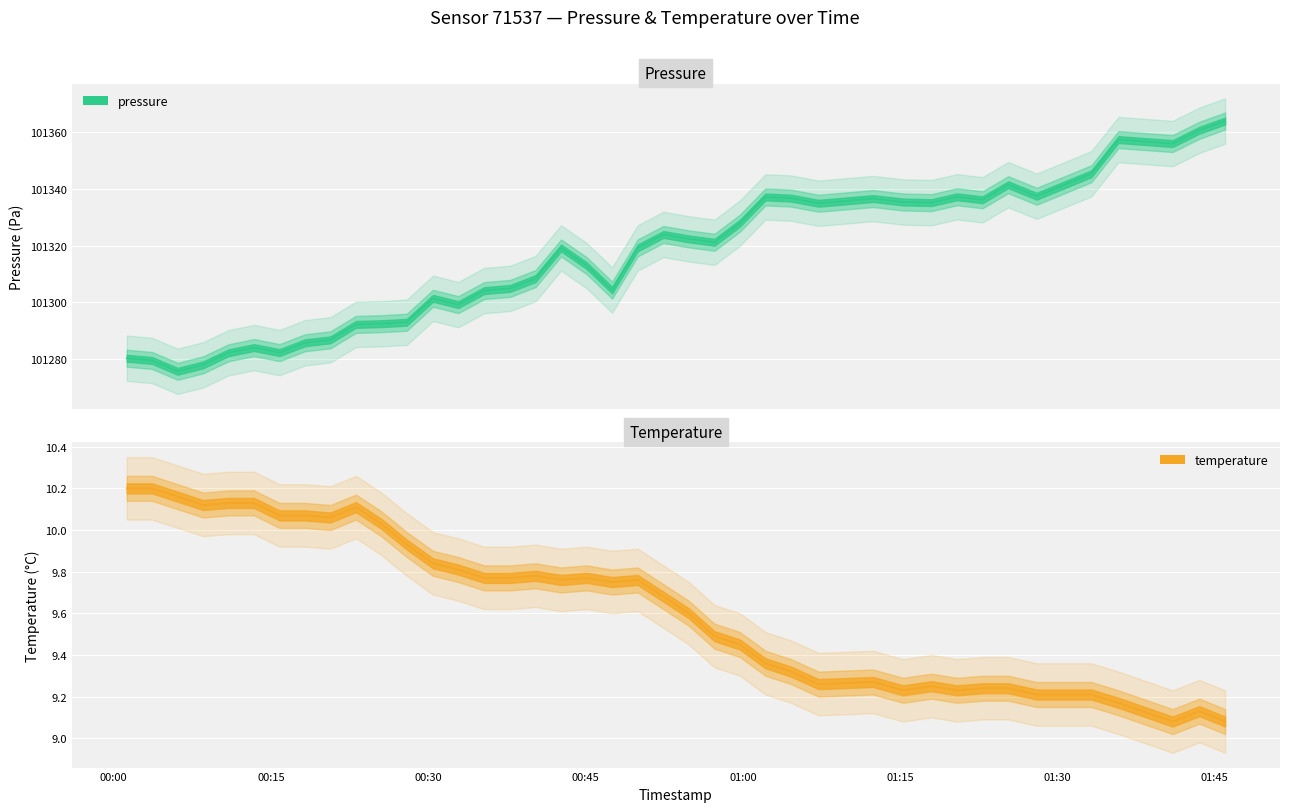

What is the greatest value displayed?

101363.9